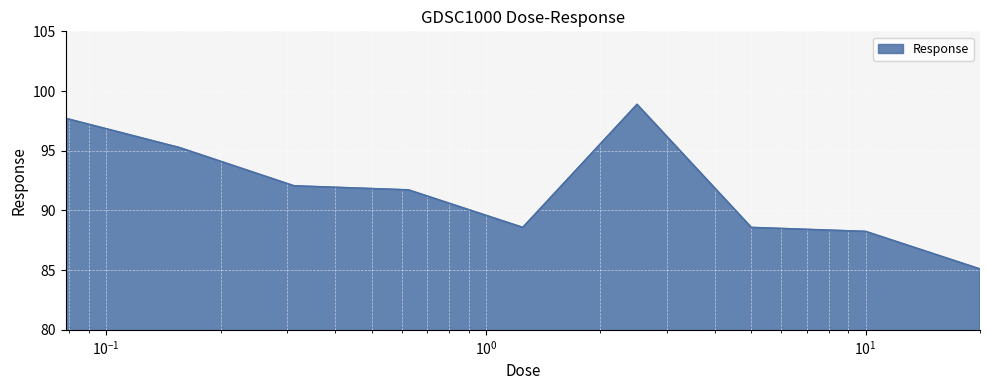

What is the smallest value displayed?

85.1